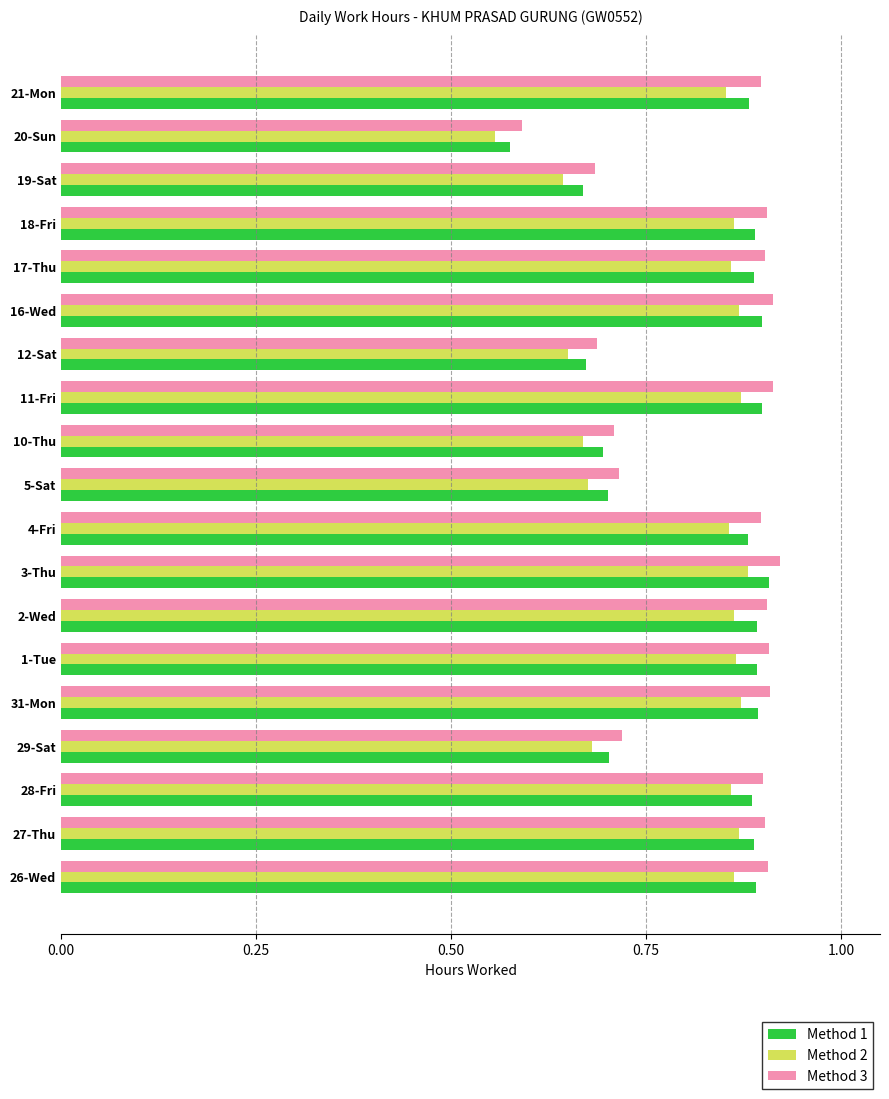

The value of Method 1 at 10-Thu is 0.7. True or false?

True